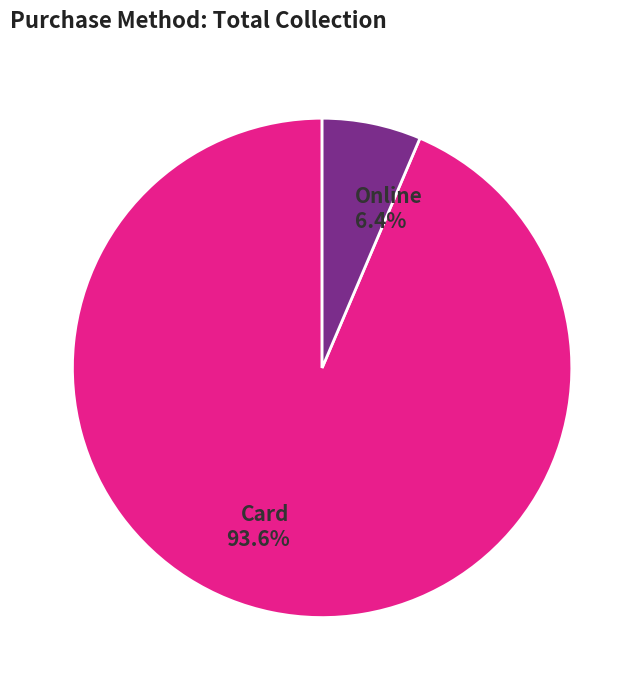

Is there any slice that represents more than half of the pie?

Yes